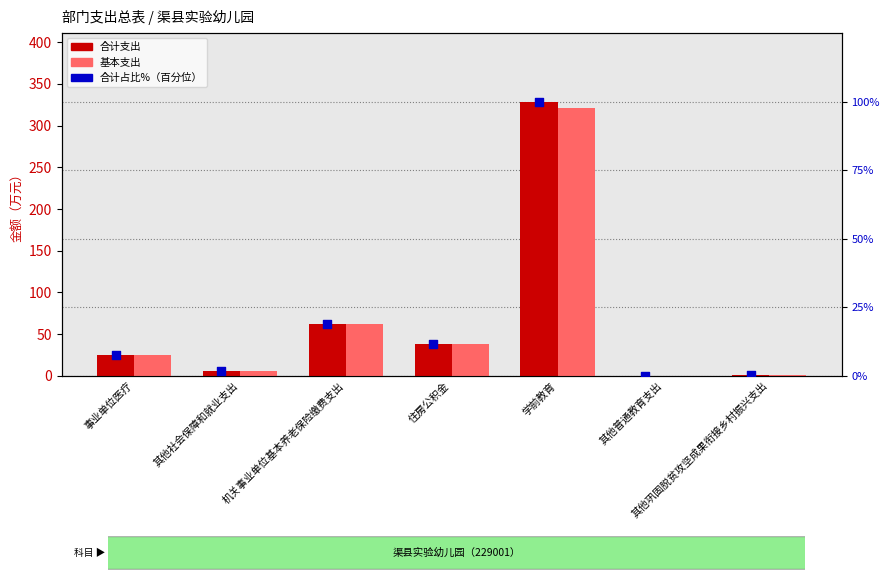

What is the total value across all series at 学前教育?

749.2